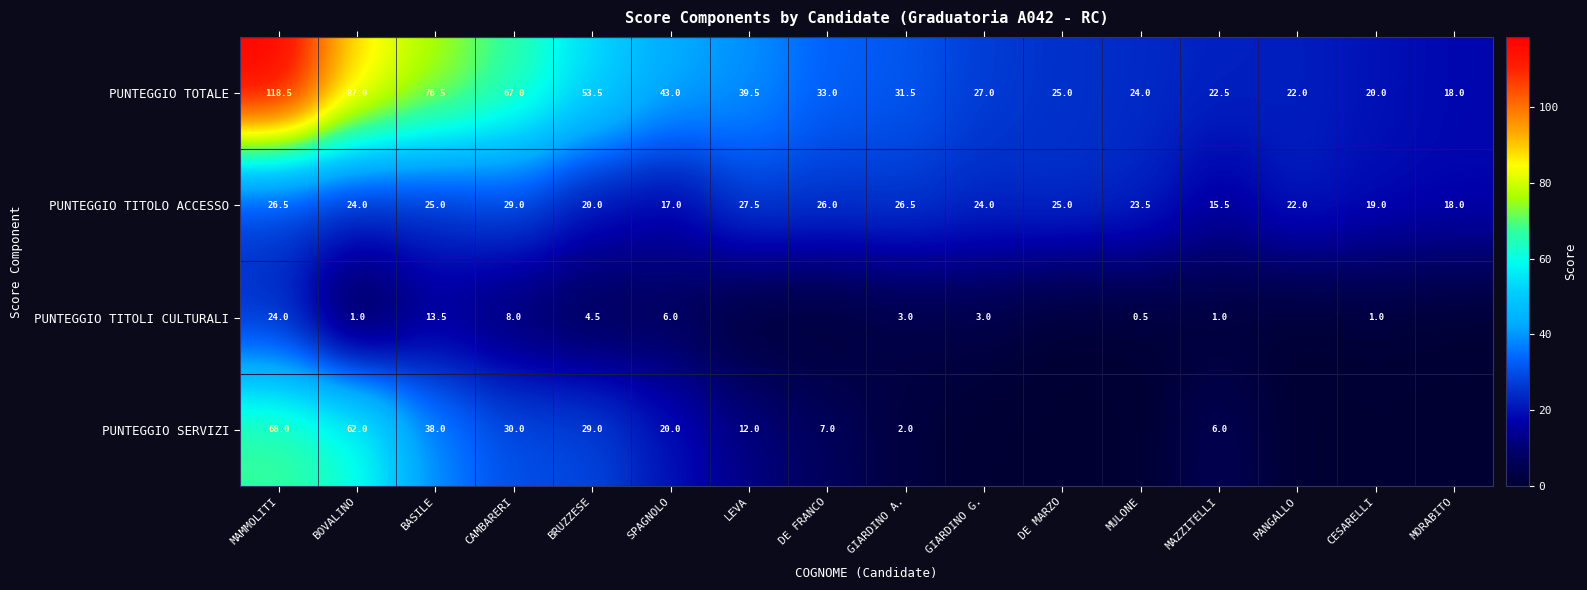

What is the total value across all series at GIARDINO A.?

63.0